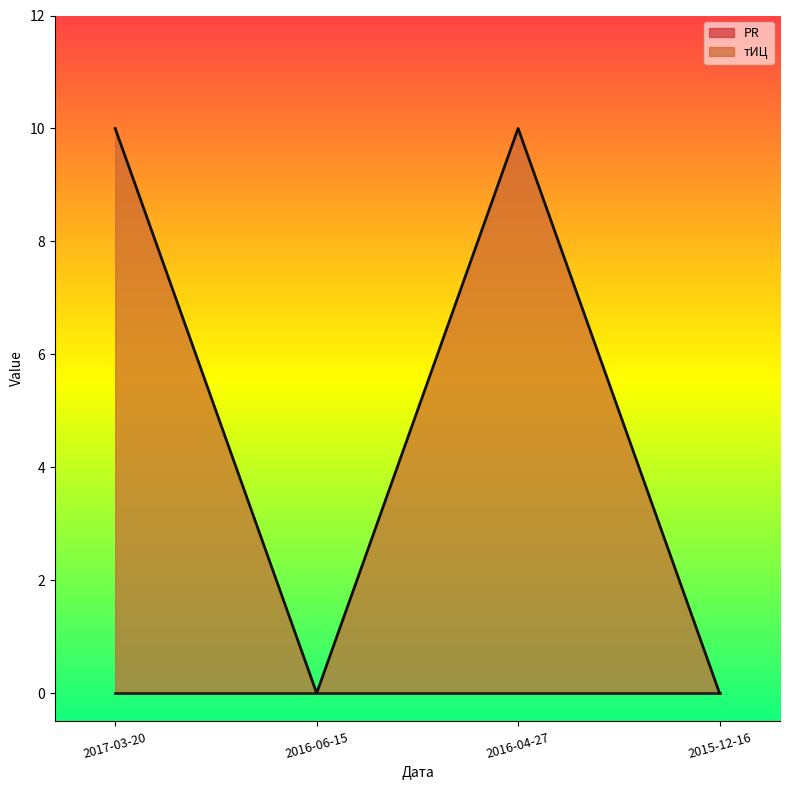

What is the change in value from 2016-06-15 to 2016-04-27?

+10